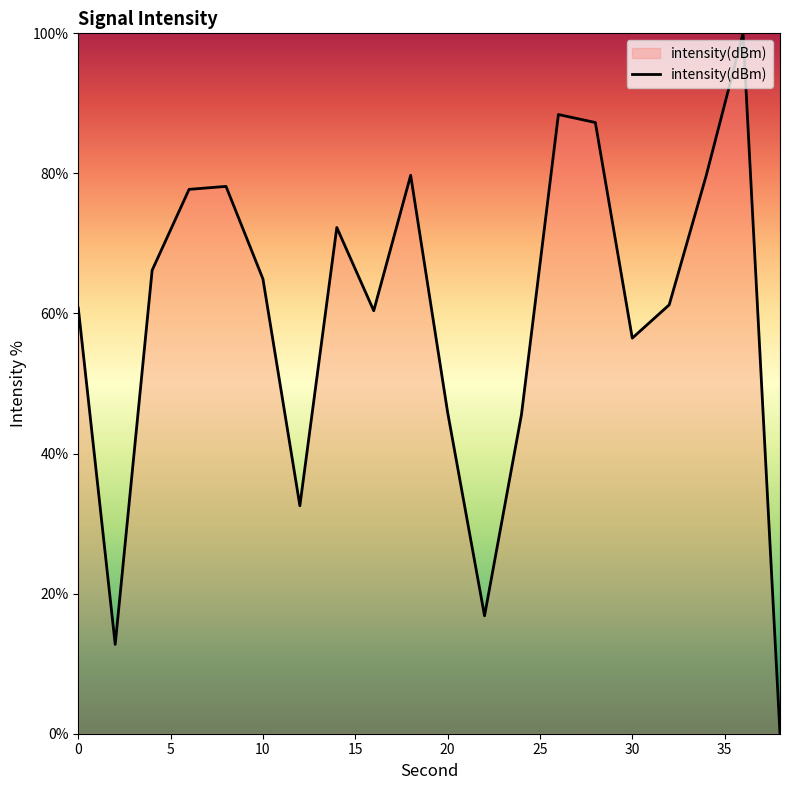

Does the chart have visible grid lines?

No